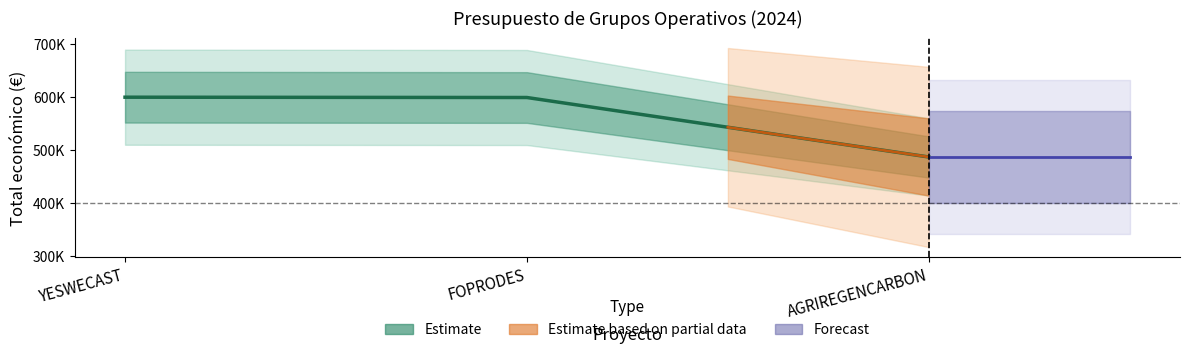

What is the average value?

561920